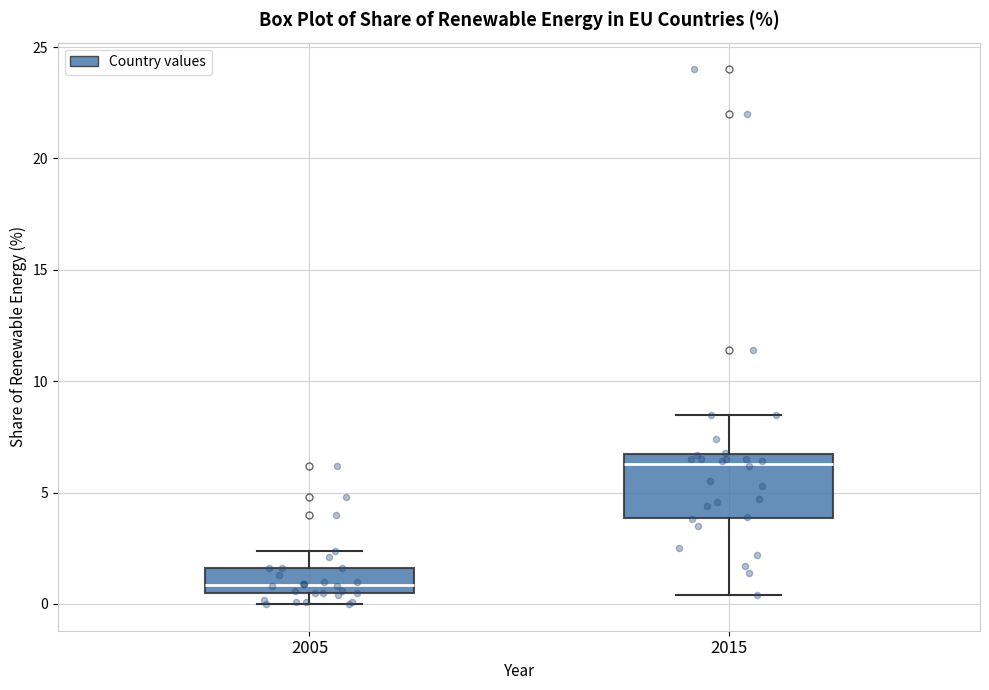

Reading left to right, transcribe this box plot: for each box, give where its median line is, the range the box spans, and where its two whiskers end, as read against the y-axis. The values are not printed on the chart, so give them approximately, as read against the axis.

2005: median 1.0, box 0.5 to 1.5, whiskers 0.0 to 2.5
2015: median 6.5 (just below the box's upper edge), box 4.0 to 6.5, whiskers 0.5 to 8.5